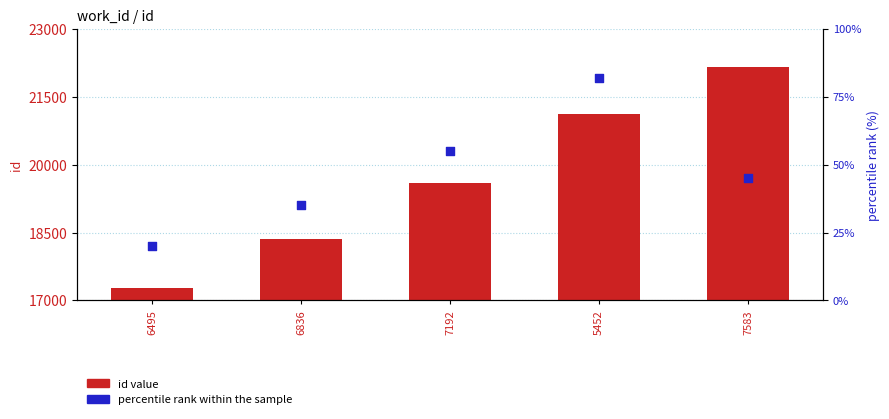

At how many categories does at least one series exceed 7684?

5